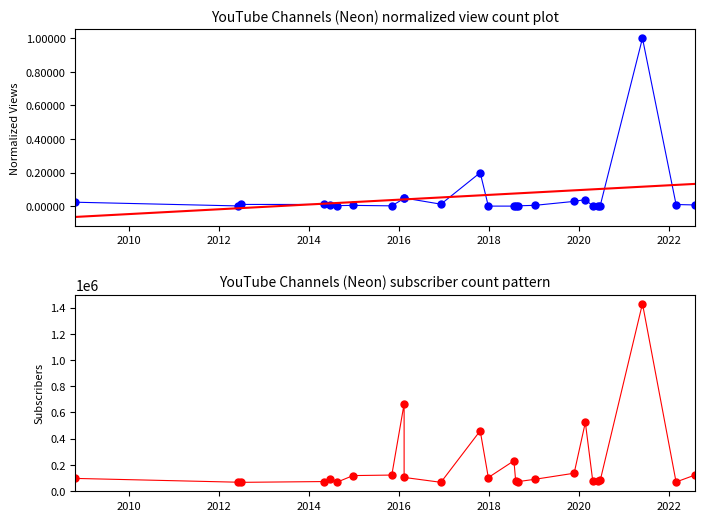

What is the difference between the highest and lowest values at 2022?

121000.0